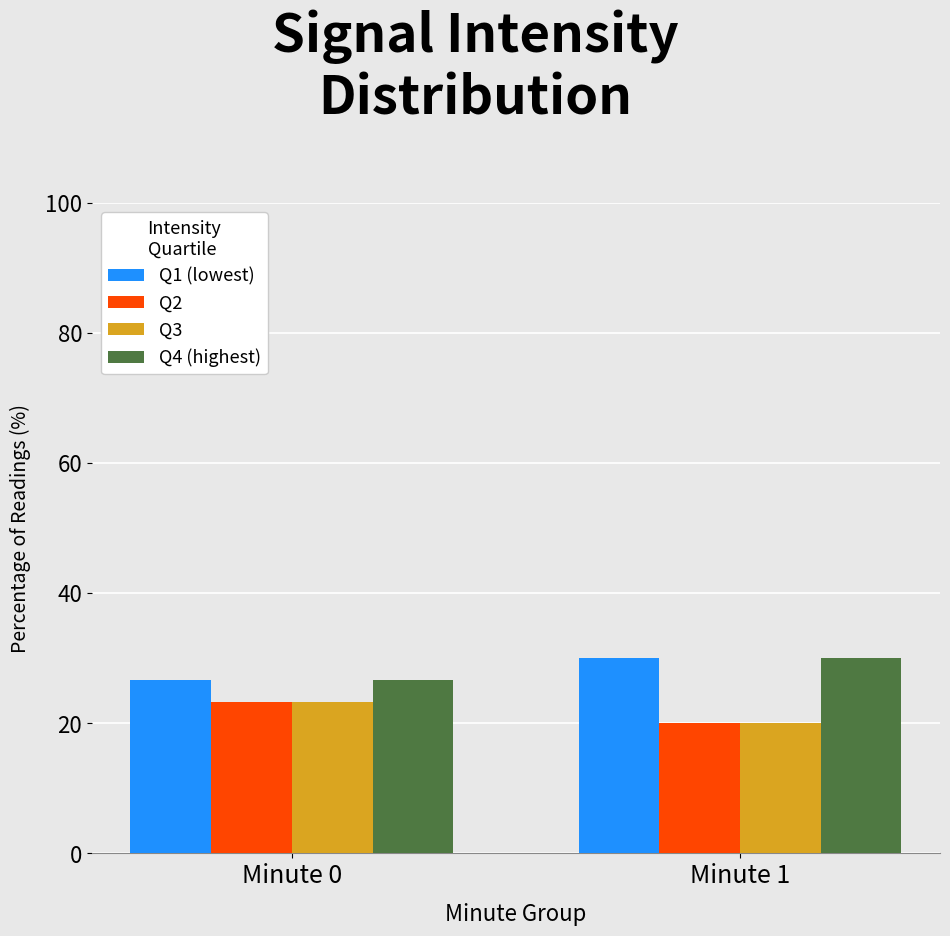

What is the maximum value for Q2?

23.3